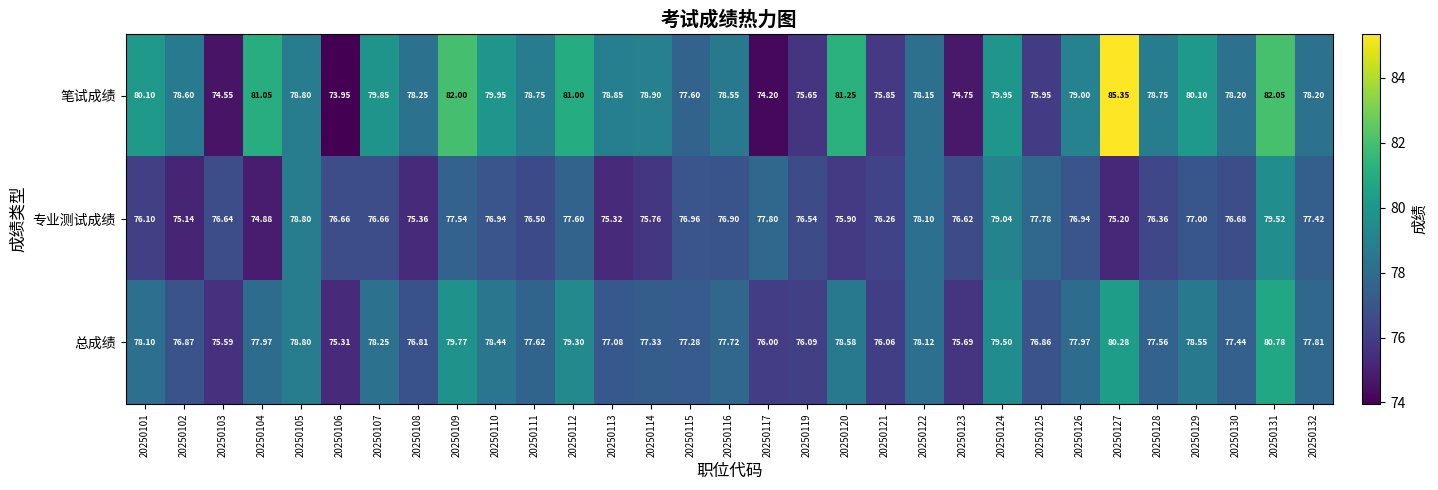

Between 20250121 and 20250129, which series saw the biggest shift?

笔试成绩